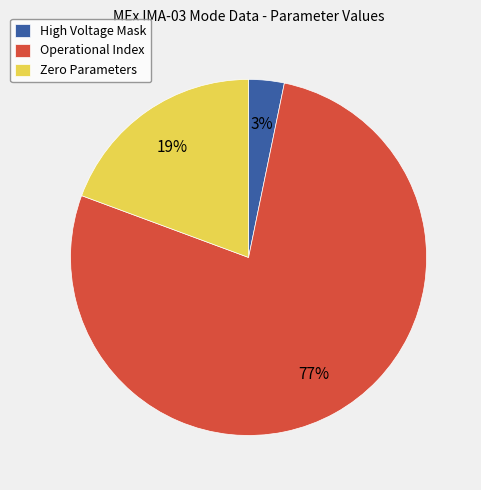

To the nearest percent, what is the average slice percentage?

33%